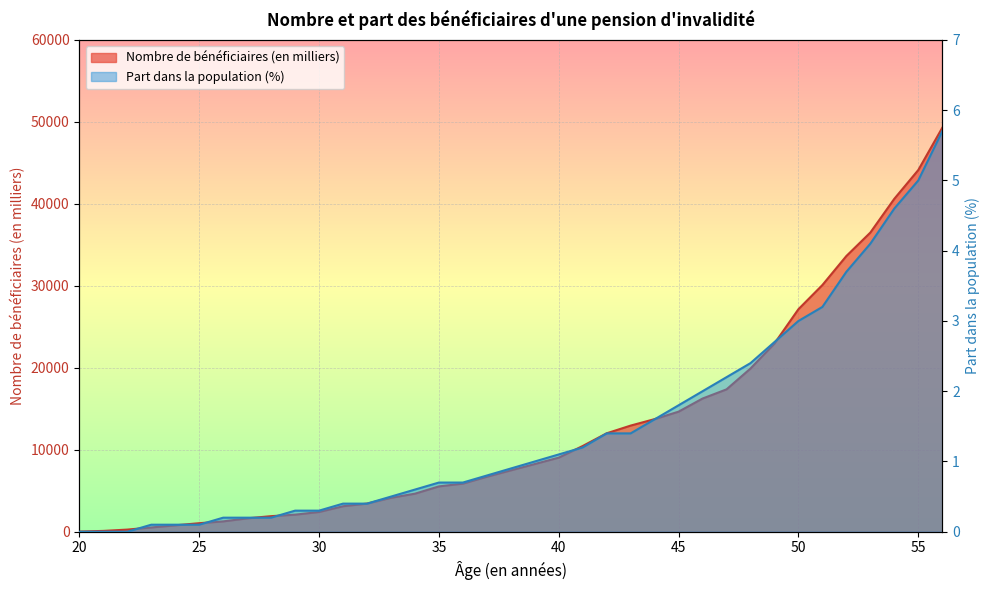

What is the difference between the maximum and minimum values in the Part dans la population (en %) series?

5.7